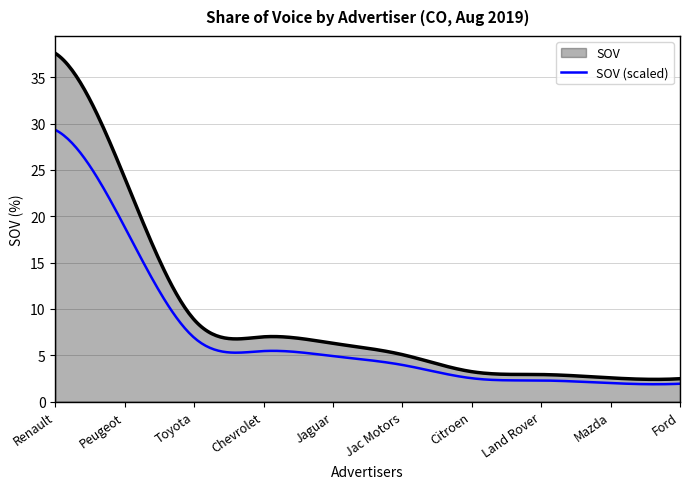

List the series in order of their overall mean, lowest first.

SOV (scaled), SOV